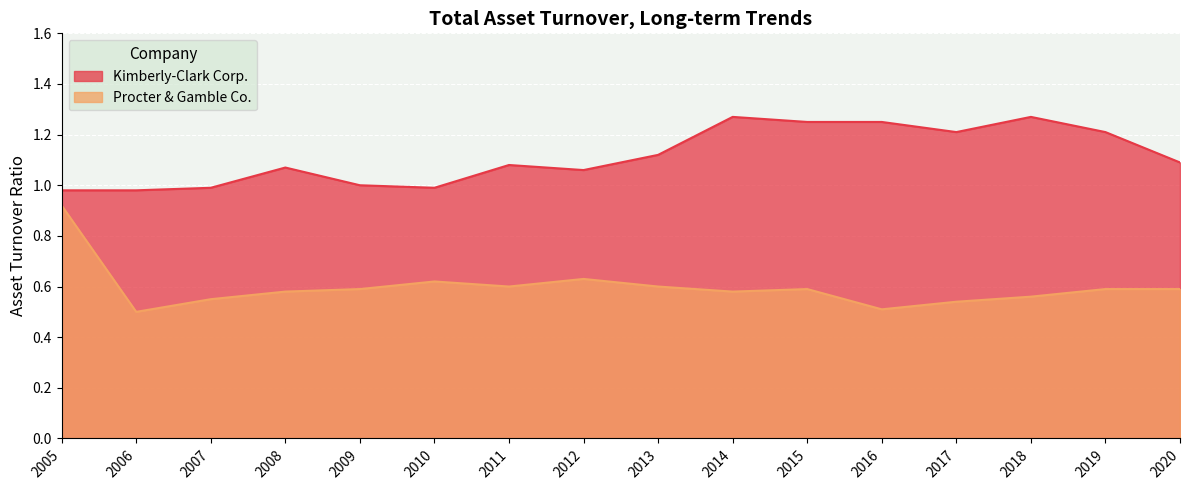

Which series has the widest spread of values?

Procter & Gamble Co.